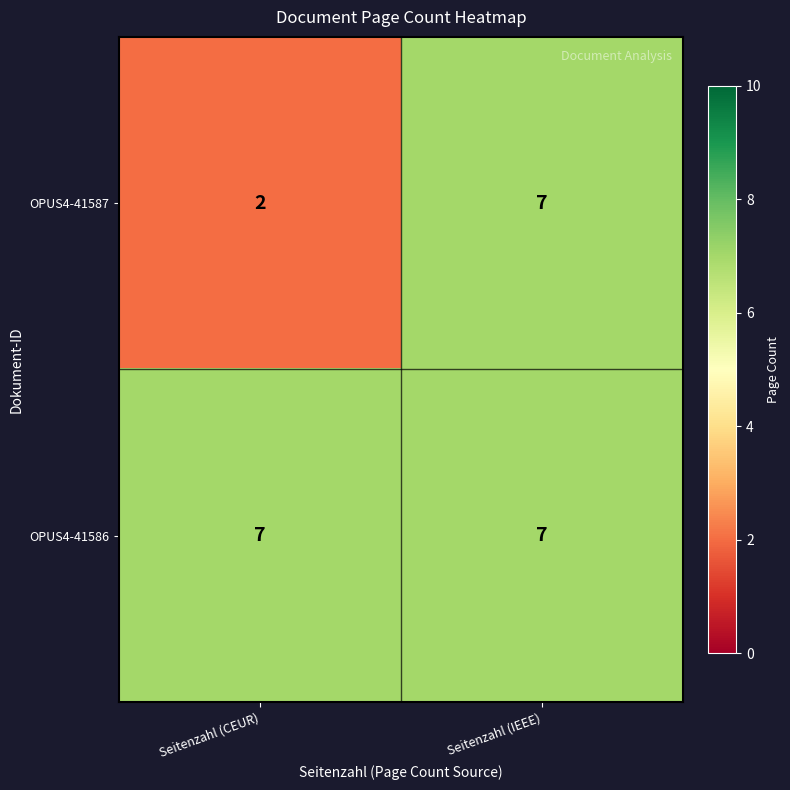

What is the spread (max minus min) of values at Seitenzahl (CEUR)?

5